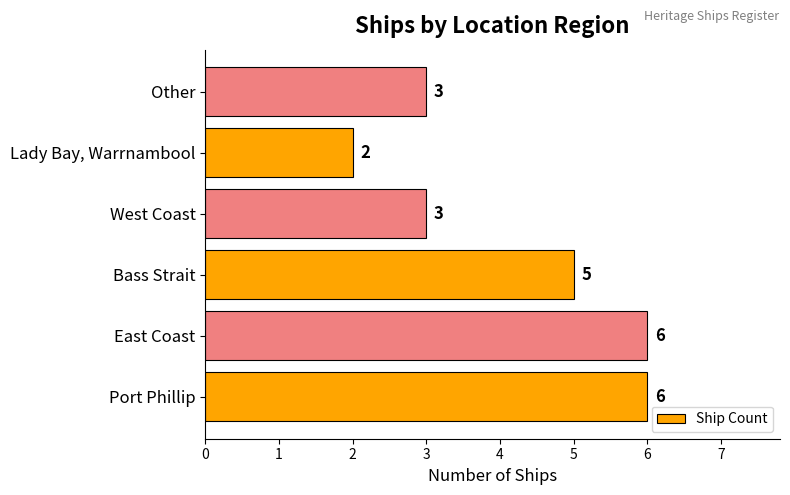

True or false: the data shows 11 at East Coast.

False